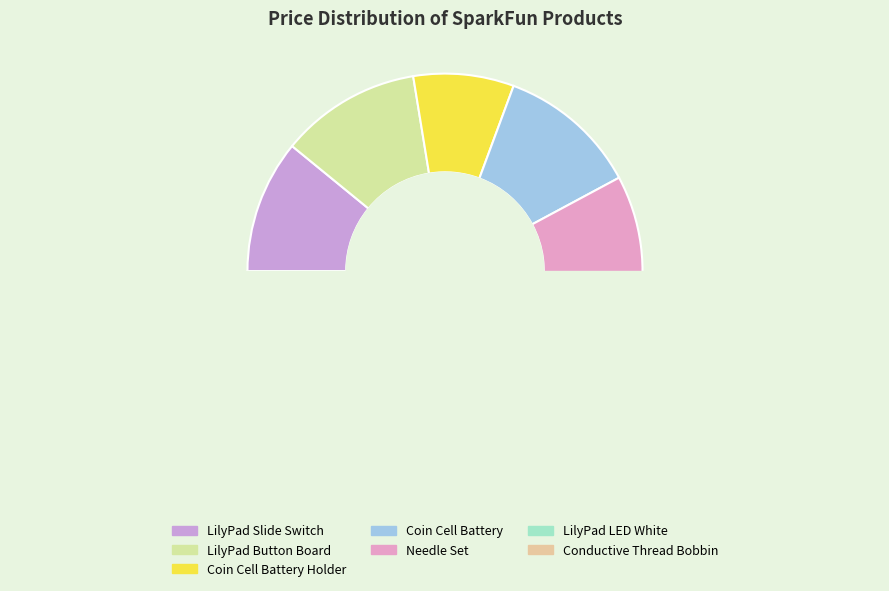

Is it true that Needle Set is 1% of the pie?

False